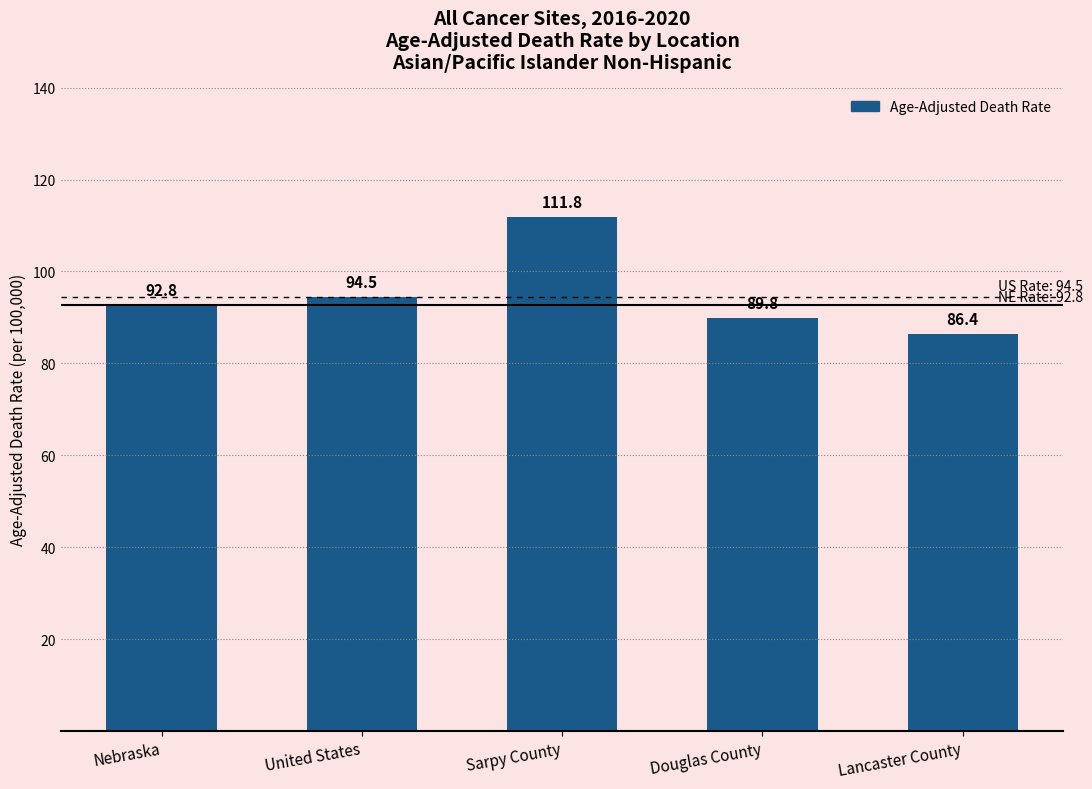

What is the difference between the maximum and second lowest values?

22.0